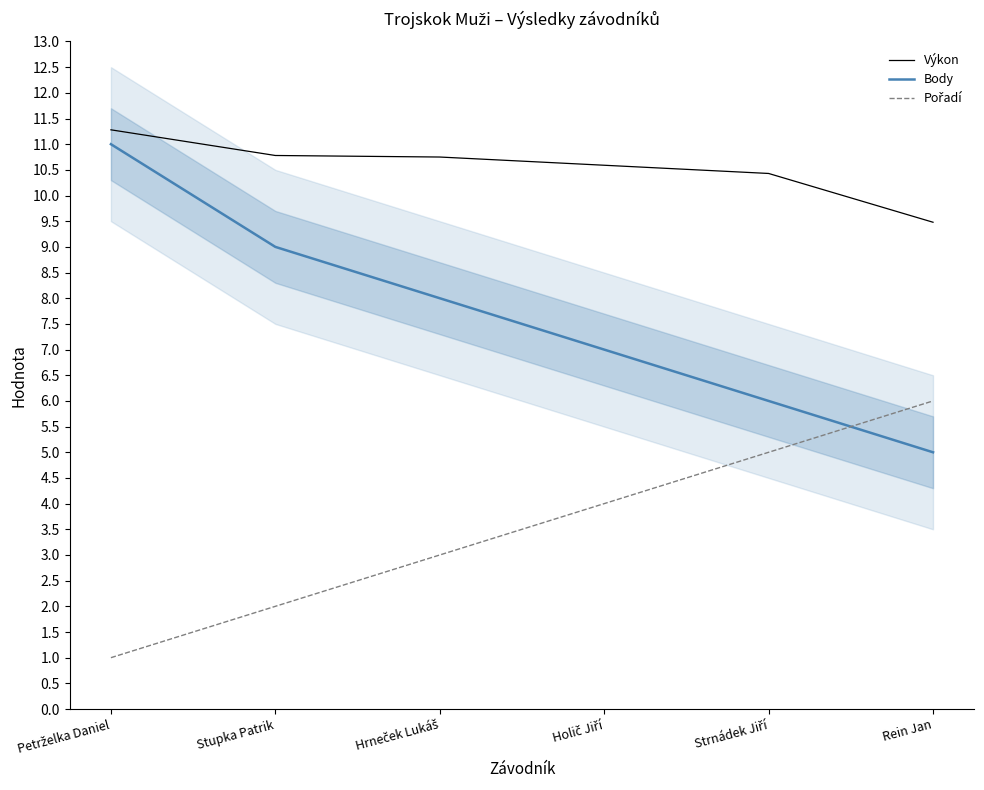

At how many categories does at least one series exceed 6?

6